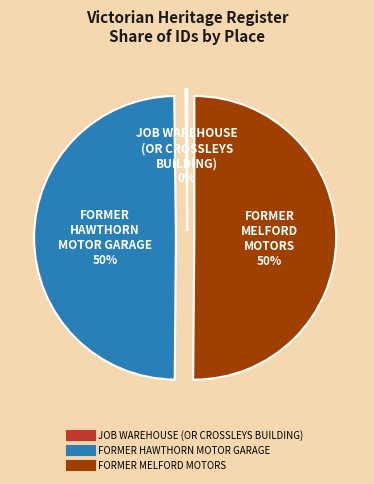

Approximately how many times larger is the value at FORMER HAWTHORN MOTOR GARAGE compared to FORMER MELFORD MOTORS?

1.0